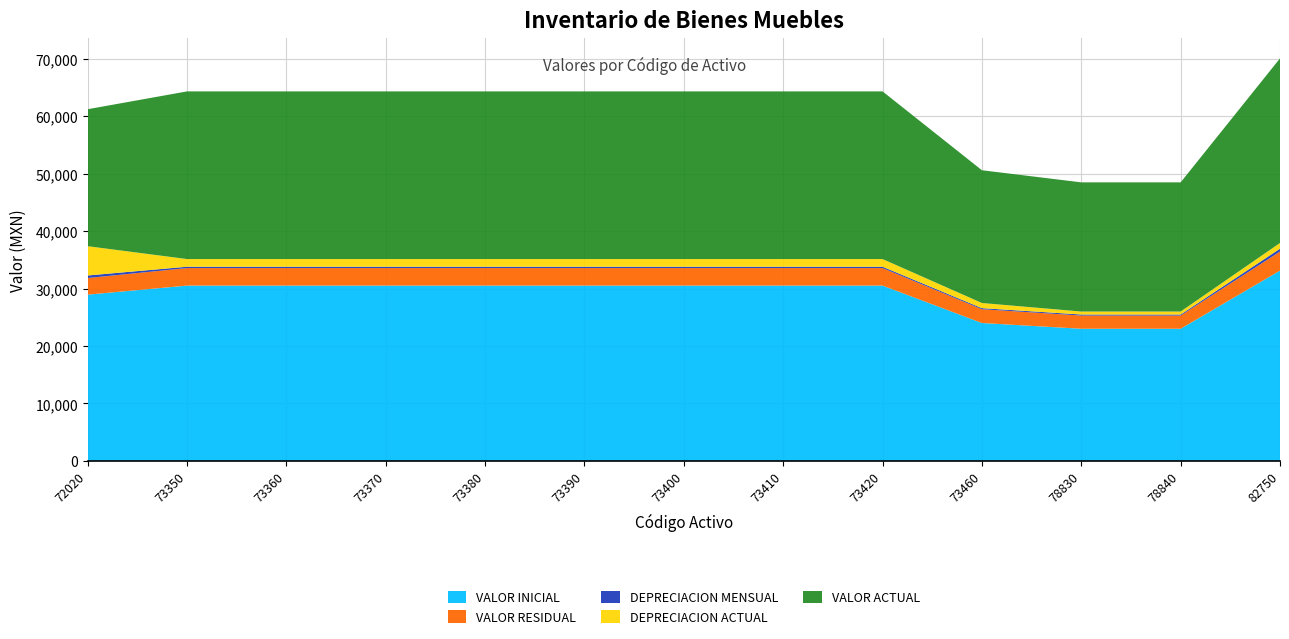

Reading left to right, transcribe all the data shown in this chart.

VALOR INICIAL: 28934.0	30510.0	30510.0	30510.0	30510.0	30510.0	30510.0	30510.0	30510.0	24000.0	23000.0	23000.0	33117.6
VALOR RESIDUAL: 2893.4	3051.0	3051.0	3051.0	3051.0	3051.0	3051.0	3051.0	3051.0	2400.0	2300.0	2300.0	3311.8
DEPRECIACION MENSUAL: 441.1	232.6	232.6	232.6	232.6	232.6	232.6	232.6	232.6	182.9	175.3	175.3	504.9
DEPRECIACION ACTUAL: 5098.7	1335.4	1335.4	1335.4	1335.4	1335.4	1335.4	1335.4	1335.4	897.0	520.3	520.3	993.5
VALOR ACTUAL: 23835.3	29174.6	29174.6	29174.6	29174.6	29174.6	29174.6	29174.6	29174.6	23103.0	22479.7	22479.7	32124.1